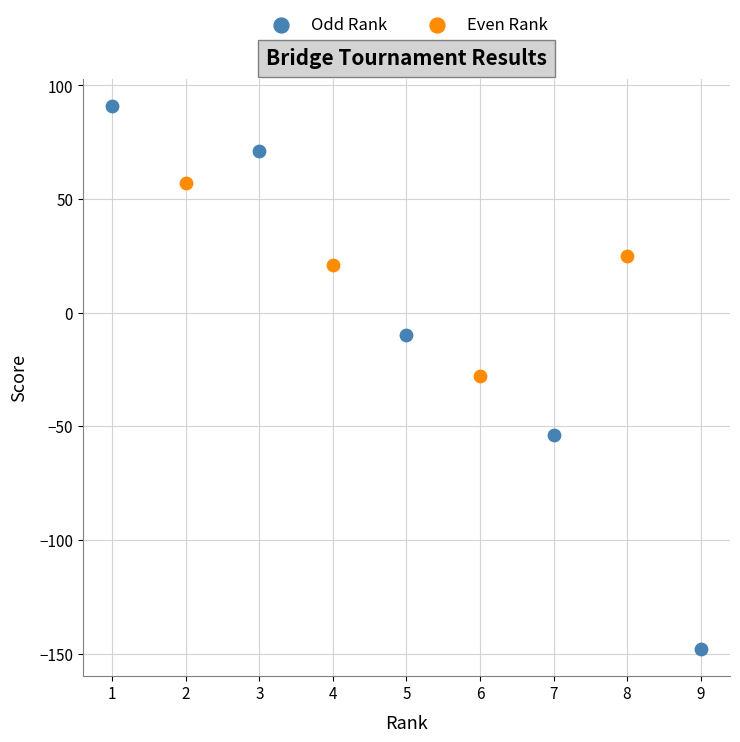

Which series contains the highest Y value?

Odd Rank